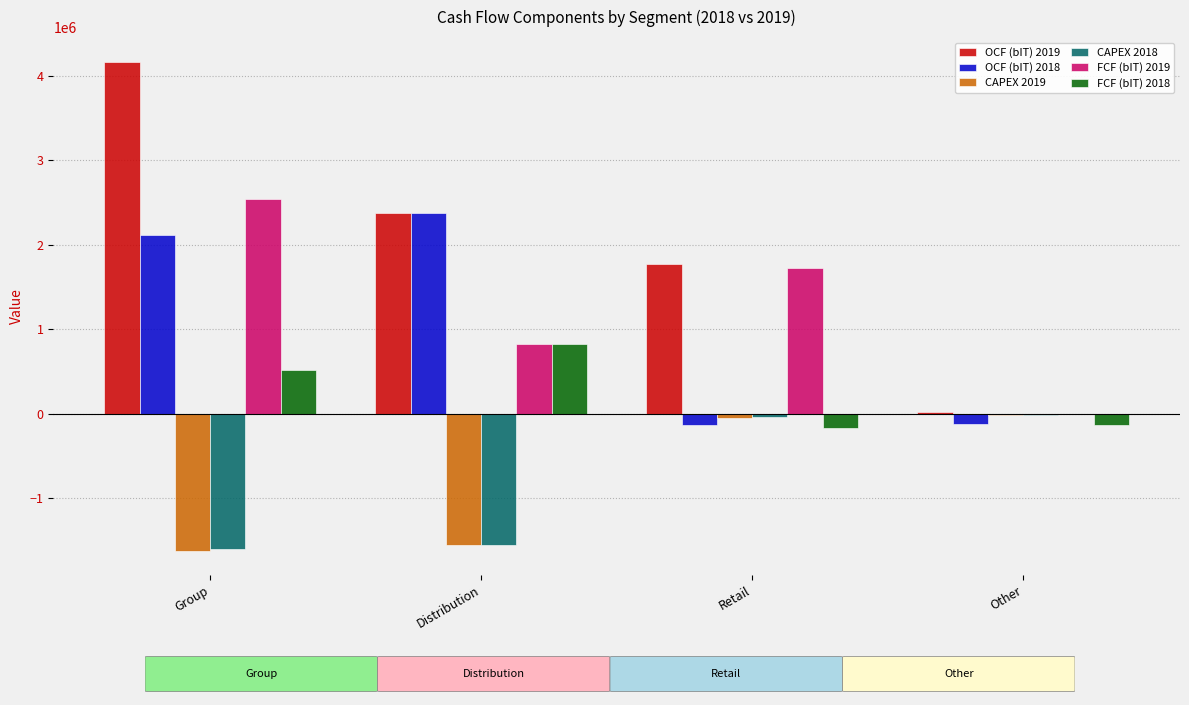

Which category has the highest value across all series?

Group